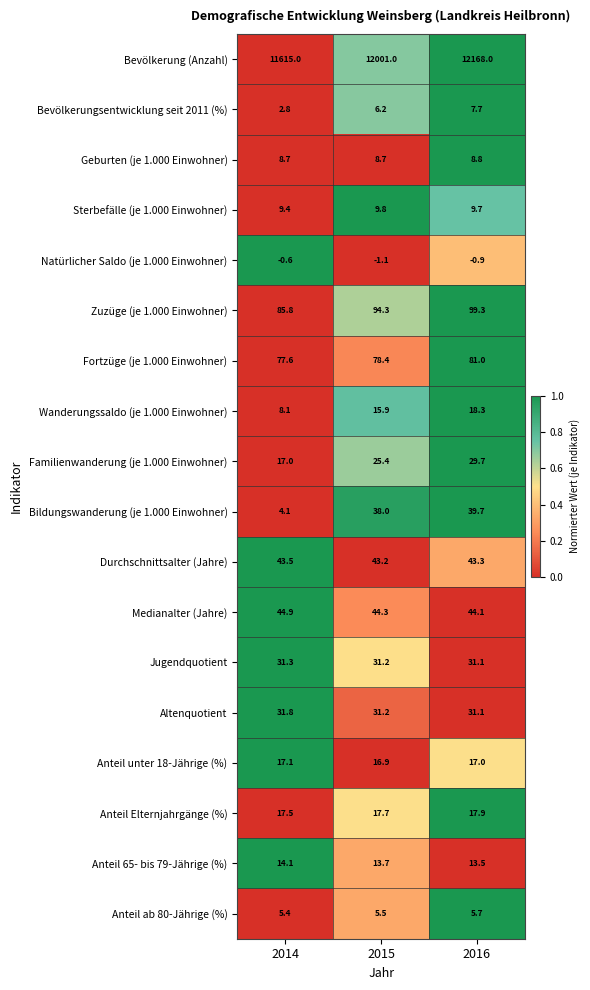

The Bildungswanderung (je 1.000 Einwohner) series shows 4.1 at 2014. True or false?

True